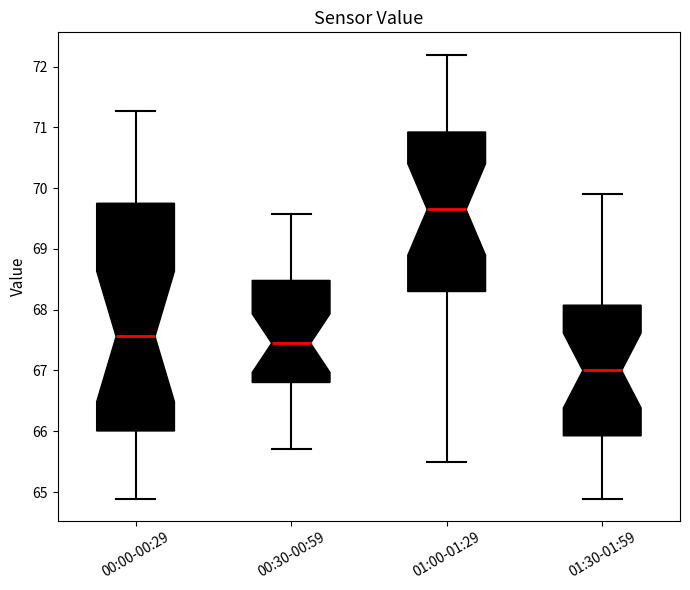

Where is the lower edge of the box for 00:30-00:59 on the y-axis? The values are not printed on the chart, so give them approximately, as read against the axis.

66.8